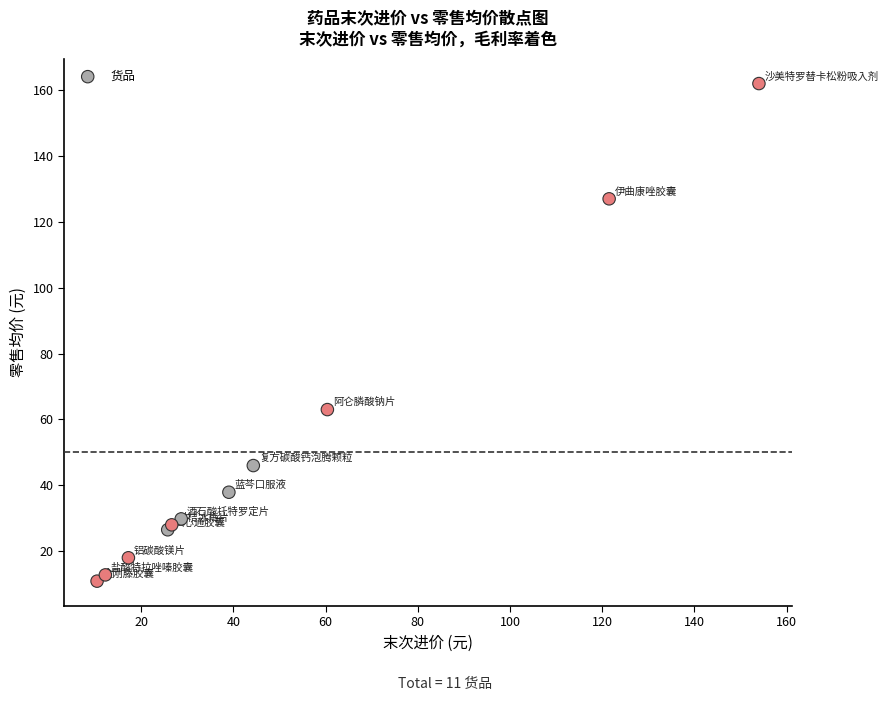

What Y value in the scatter plot is closest to 86?

63.0